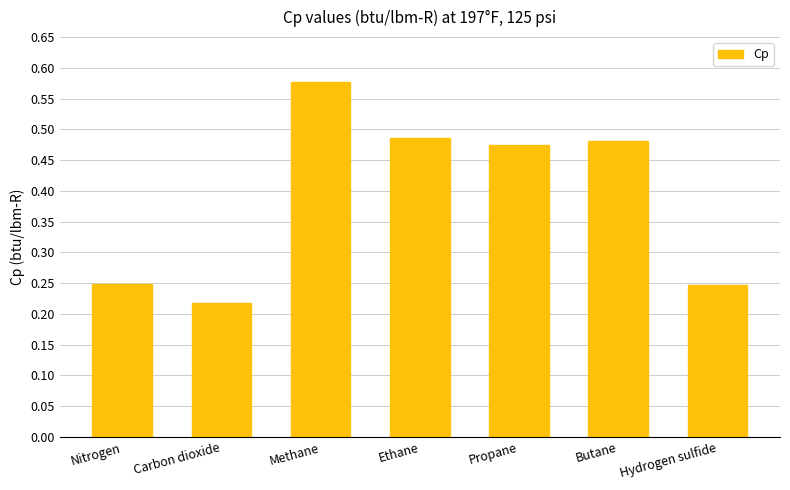

What is the label of the 7th bar from the right?

Nitrogen